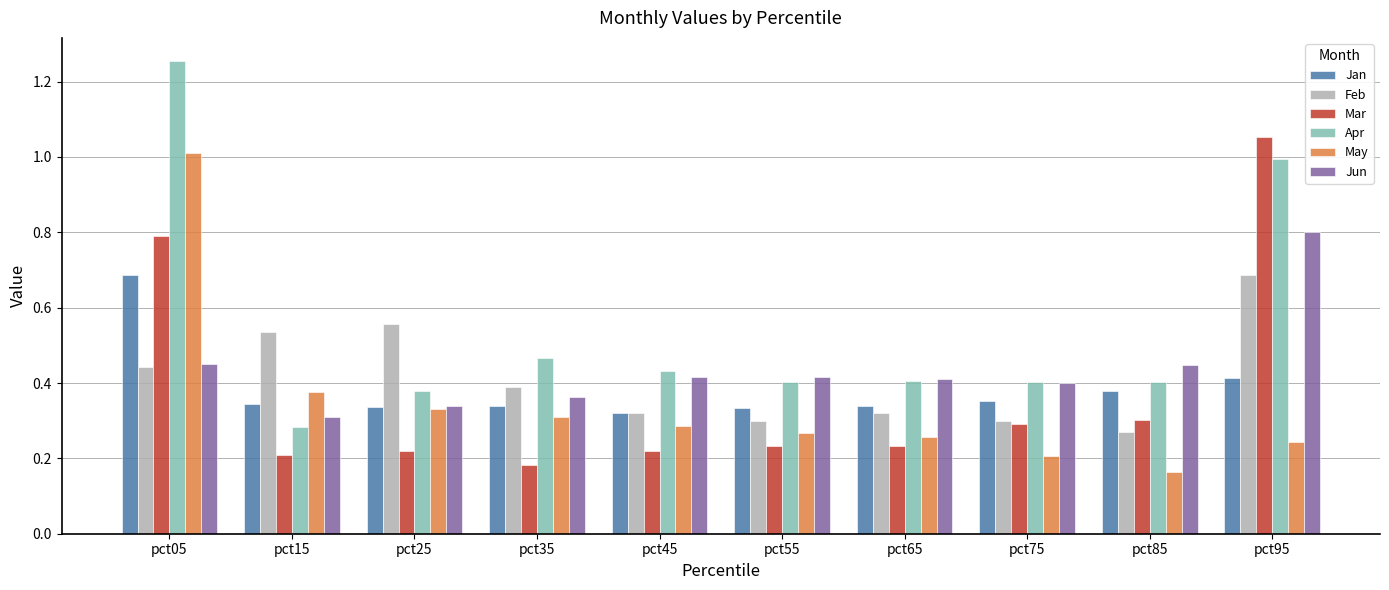

True or false: Feb has a value of 0.3 at pct45.

True